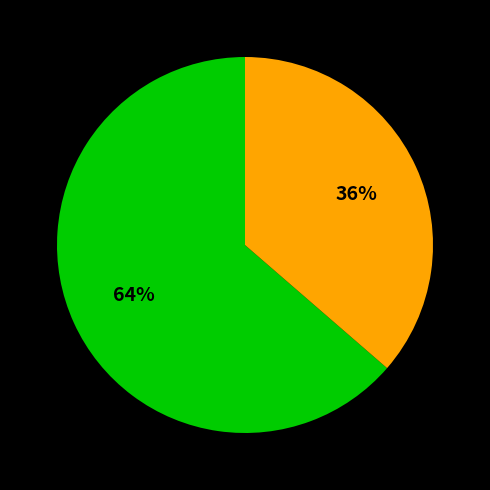

How many slices are in this pie chart?

2